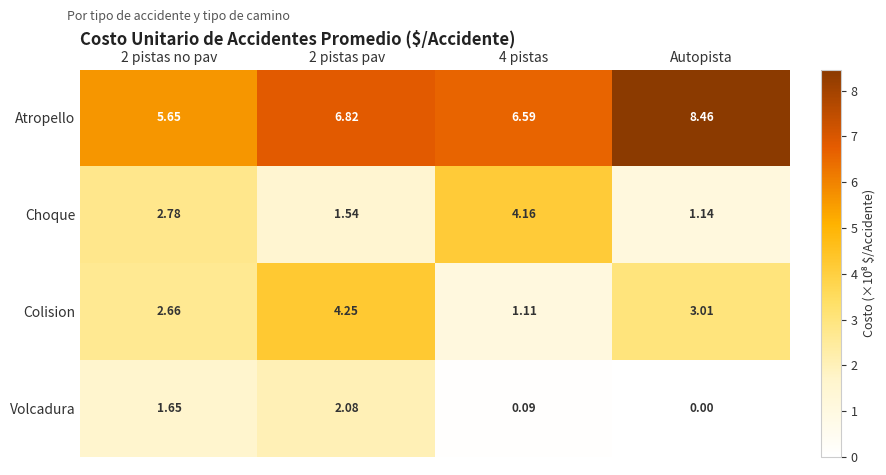

At 2 pistas no pav, list the series in order from smallest to largest.

Volcadura, Colision, Choque, Atropello